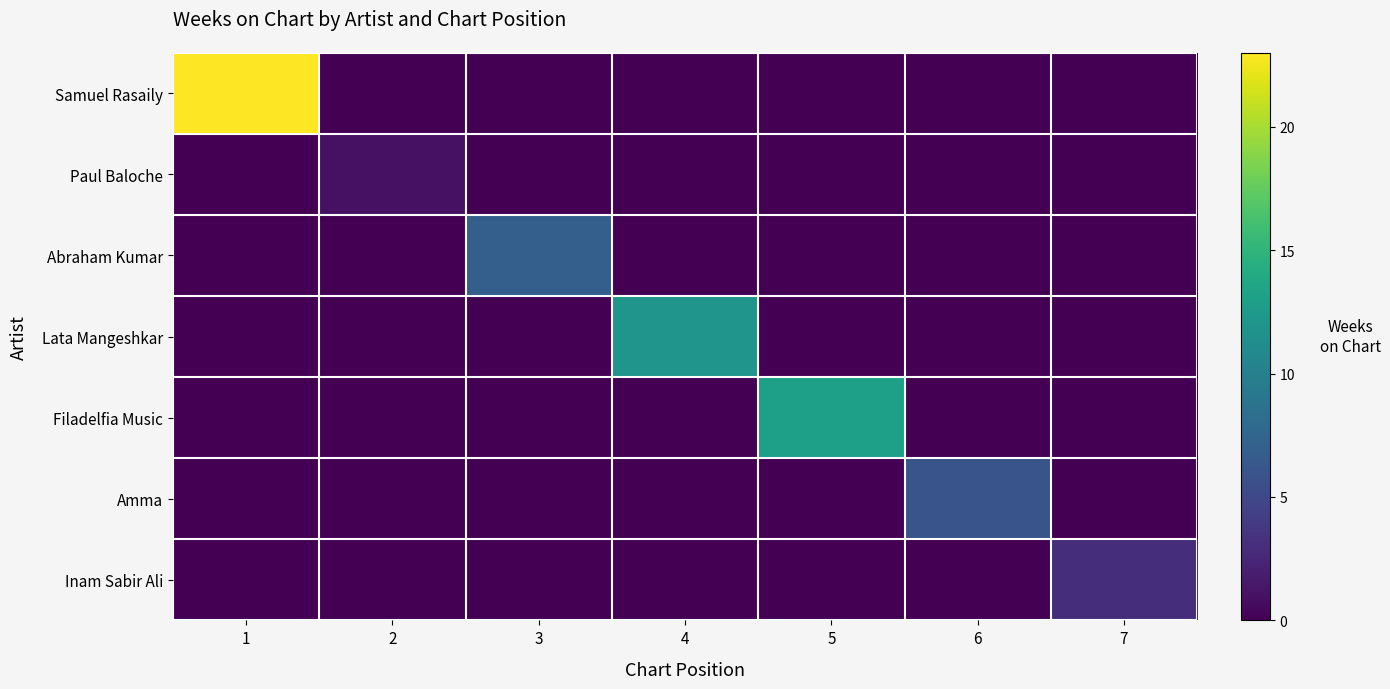

How many data points does each series have?

7